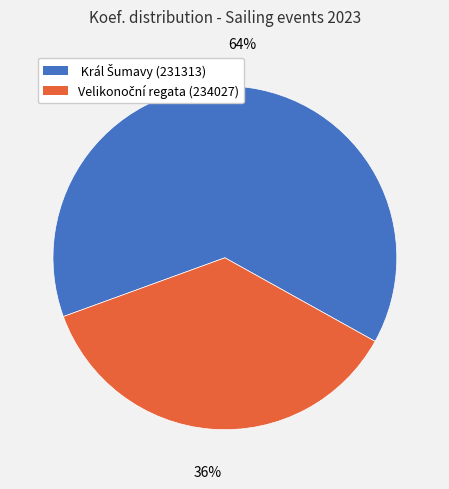

To the nearest percent, what is the average slice percentage?

50%